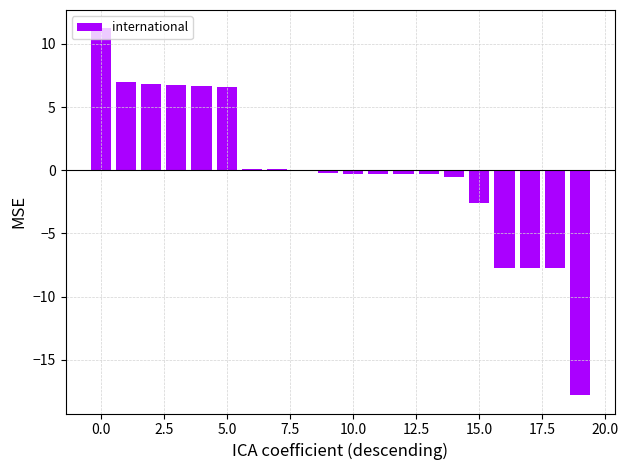

What is the maximum value shown in the chart?

11.2